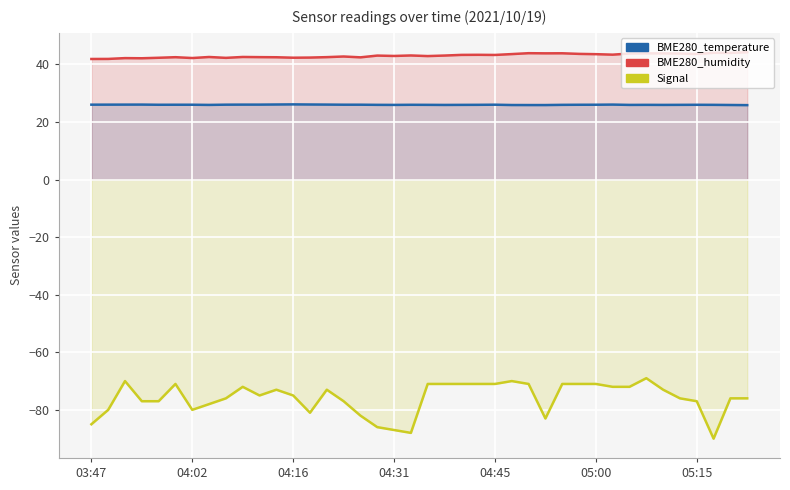

True or false: BME280_humidity and BME280_temperature intersect in this chart.

False